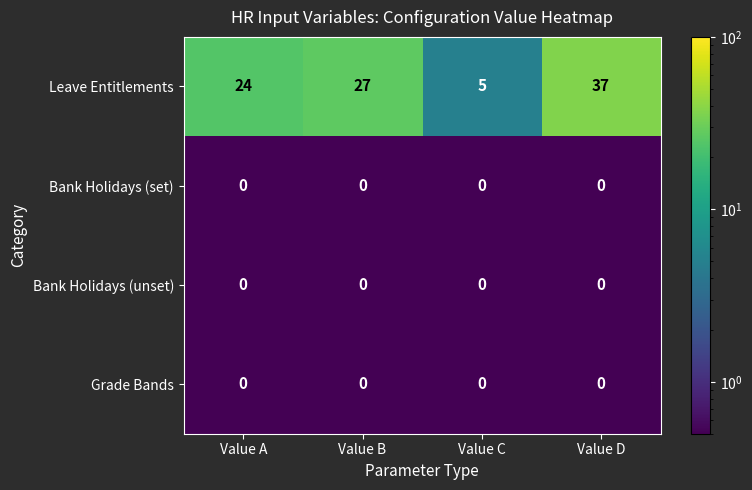

The Bank Holidays (set) series shows 0 at Value A. True or false?

True